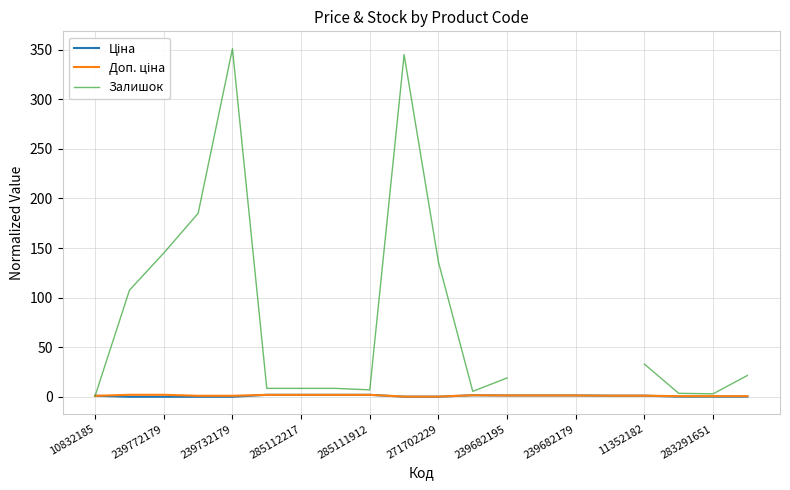

At 239682195, list the series in order from smallest to largest.

Ціна, Доп. ціна, Залишок